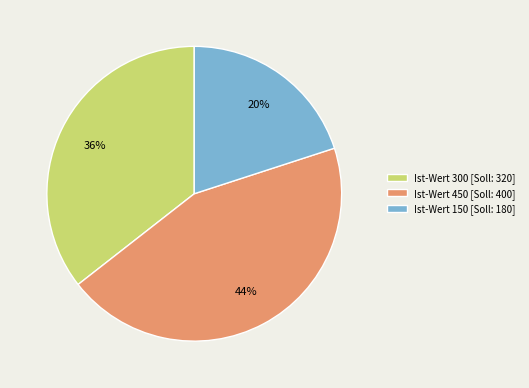

Which slice is the largest?

Ist-Wert 450 [Soll: 400]